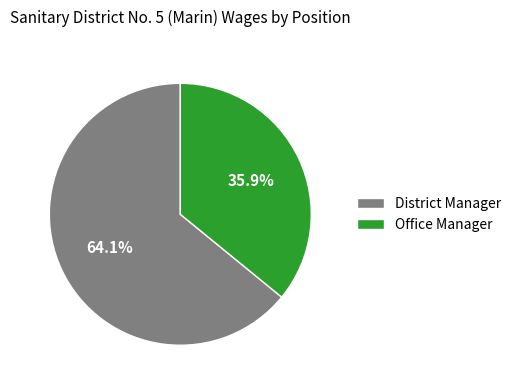

To the nearest percent, what percentage of the pie is District Manager?

64%